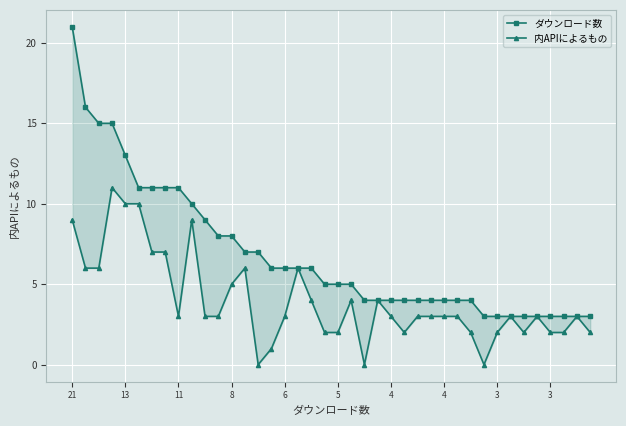

Reading left to right, extract all data points from this chart.

ダウンロード数: 21	16	15	15	13	11	11	11	11	10	9	8	8	7	7	6	6	6	6	5	5	5	4	4	4	4	4	4	4	4	4	3	3	3	3	3	3	3	3	3
内APIによるもの: 9	6	6	11	10	10	7	7	3	9	3	3	5	6	0	1	3	6	4	2	2	4	0	4	3	2	3	3	3	3	2	0	2	3	2	3	2	2	3	2